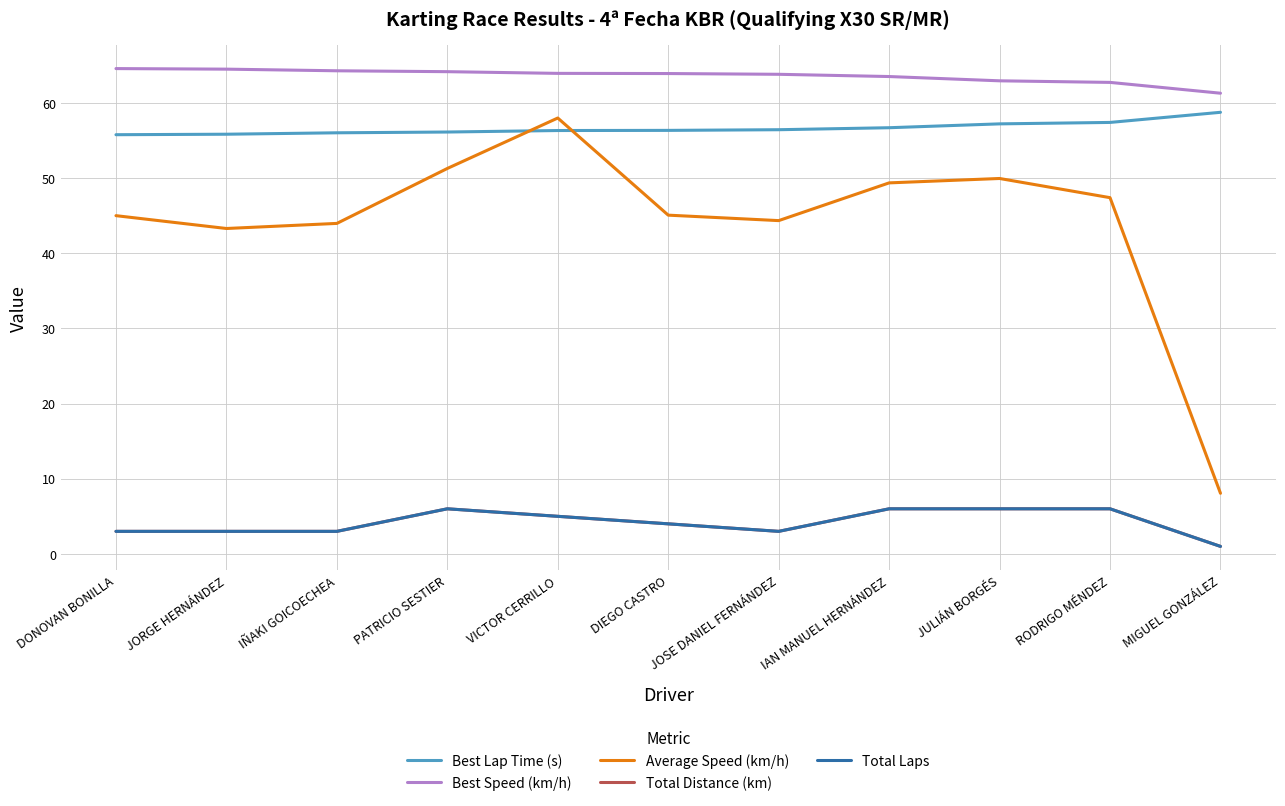

In Total Laps, how many points are lower than both neighbors (excluding endpoints)?

1